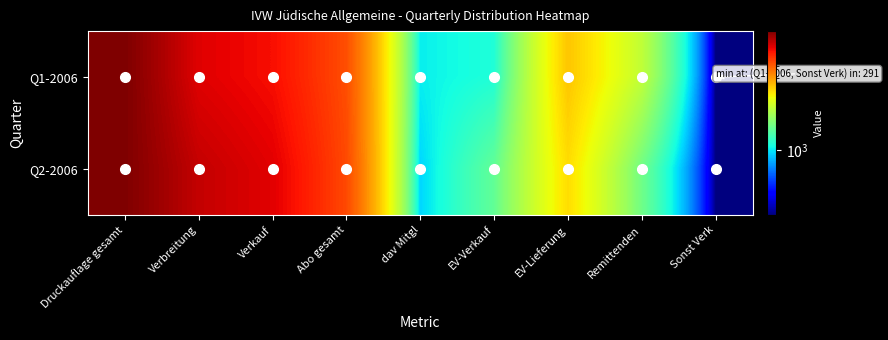

Reading left to right, what are all the values shown in this chart?

Q1-2006: Druckauflage gesamt=9745	Verbreitung=7231	Verkauf=6717	Abo gesamt=5290	dav Mitgl=1033	EV-Verkauf=1136	EV-Lieferung=3389	Remittenden=2253	Sonst Verk=291
Q2-2006: Druckauflage gesamt=9703	Verbreitung=7871	Verkauf=7187	Abo gesamt=5389	dav Mitgl=947	EV-Verkauf=1506	EV-Lieferung=3106	Remittenden=1600	Sonst Verk=292